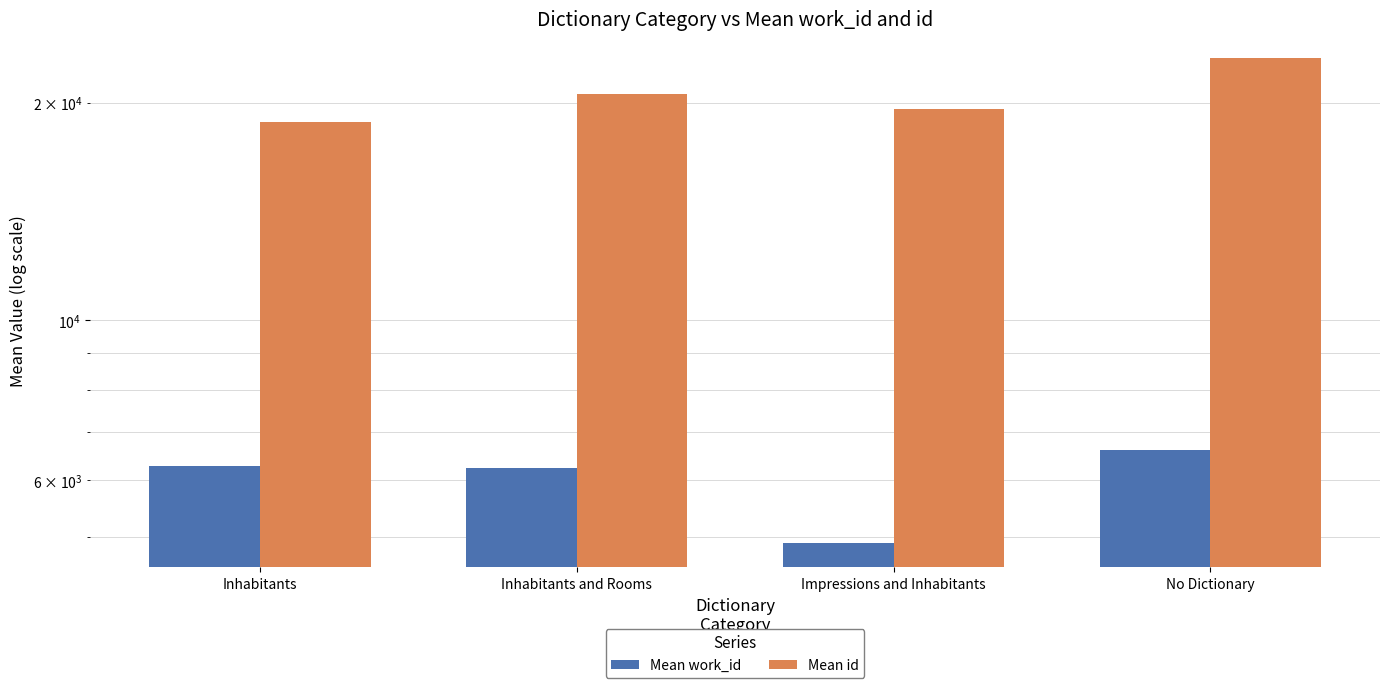

What is the total value across all series at Inhabitants?

25075.2